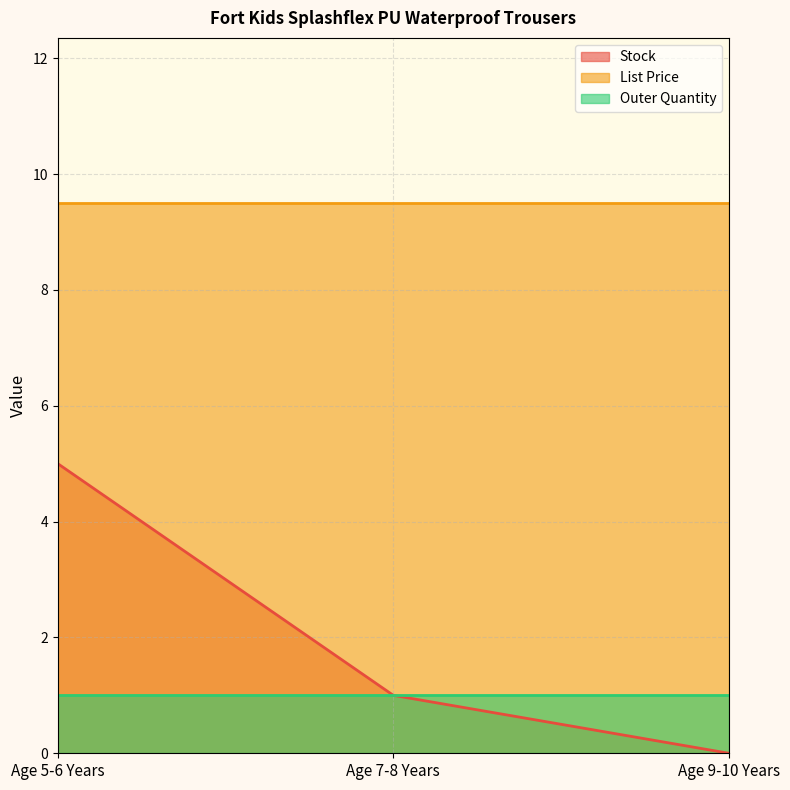

List the series in order of their peak value, highest first.

List Price, Stock, Outer Quantity